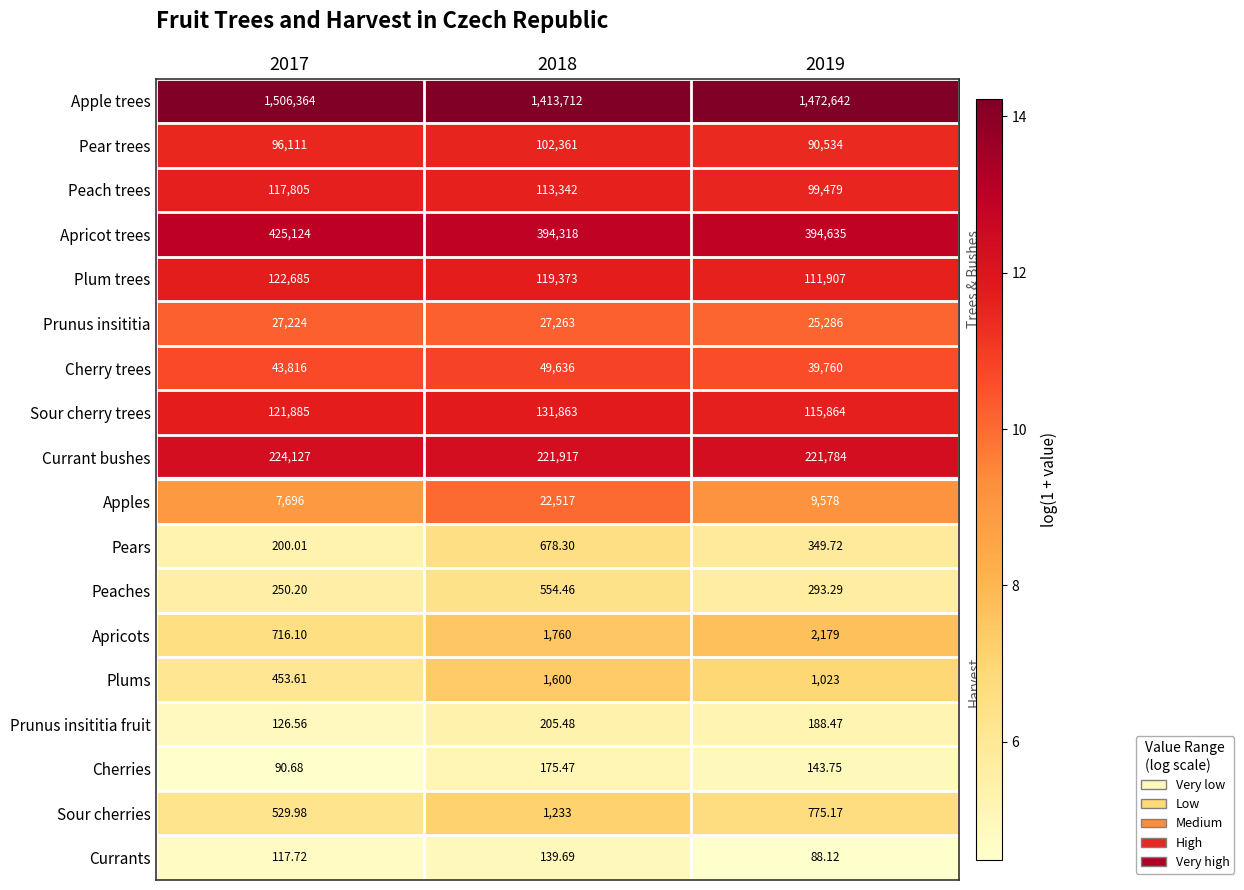

Which series changed the most between 2017 and 2019?

Apple trees